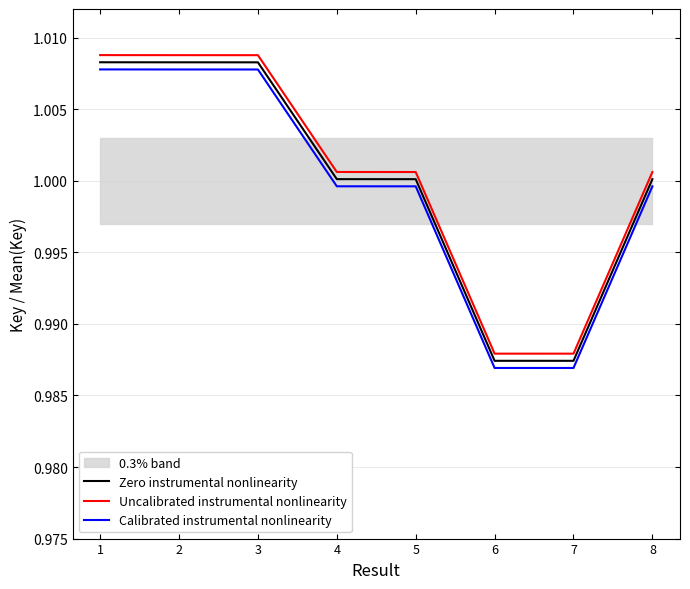

The Zero instrumental nonlinearity series shows 1.4 at 1. True or false?

False